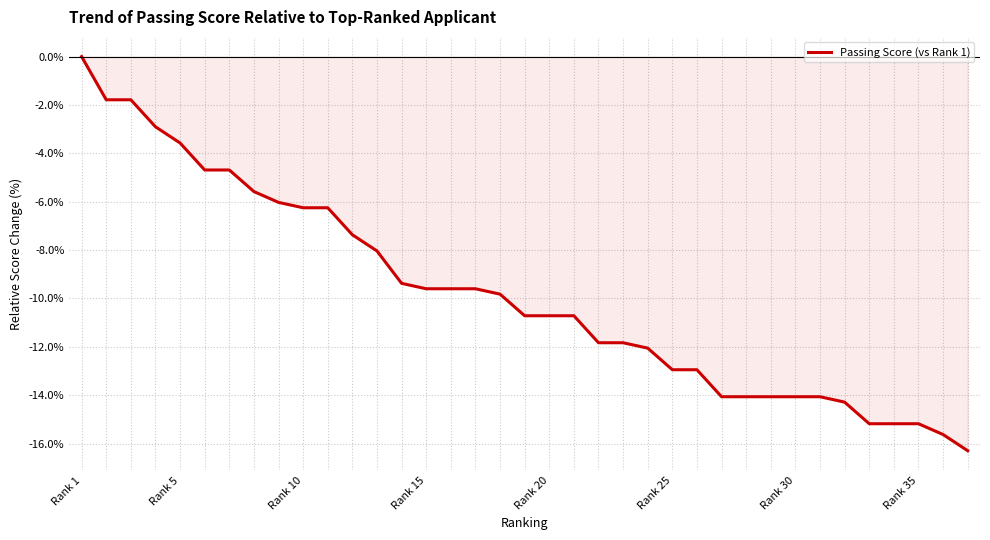

What is the difference between the maximum and minimum values?

16.3